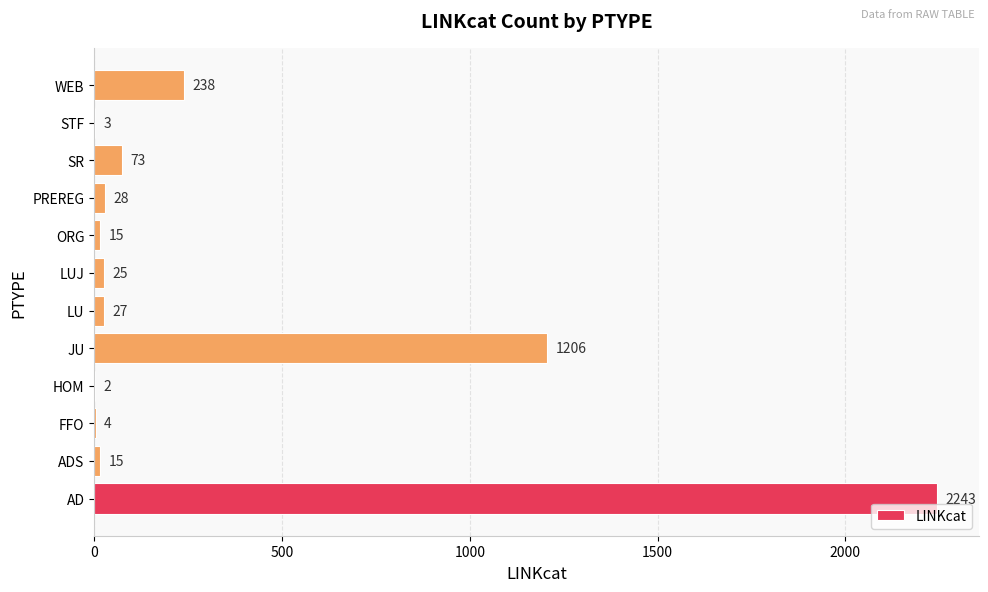

What is the sum of all values?

3879